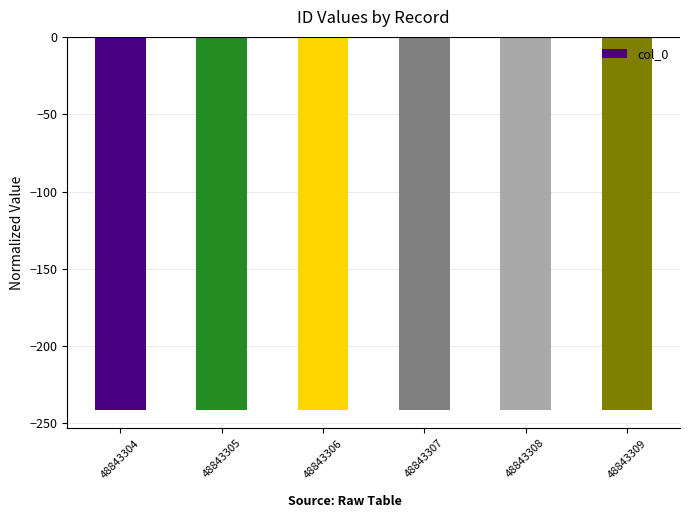

What is the value of the 3rd bar from the left?

-241.1